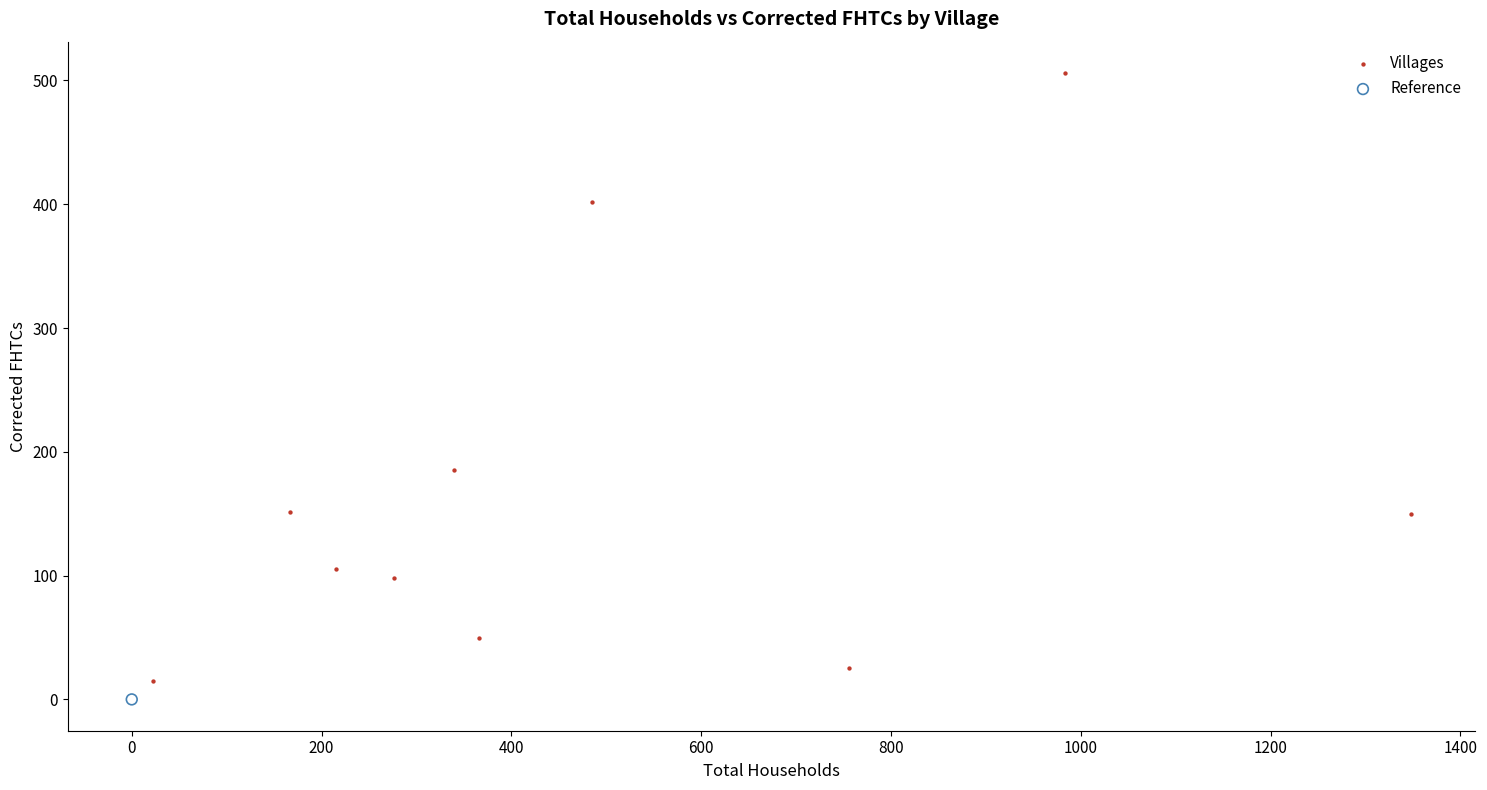

What are all the series names shown in the legend?

Villages, Reference